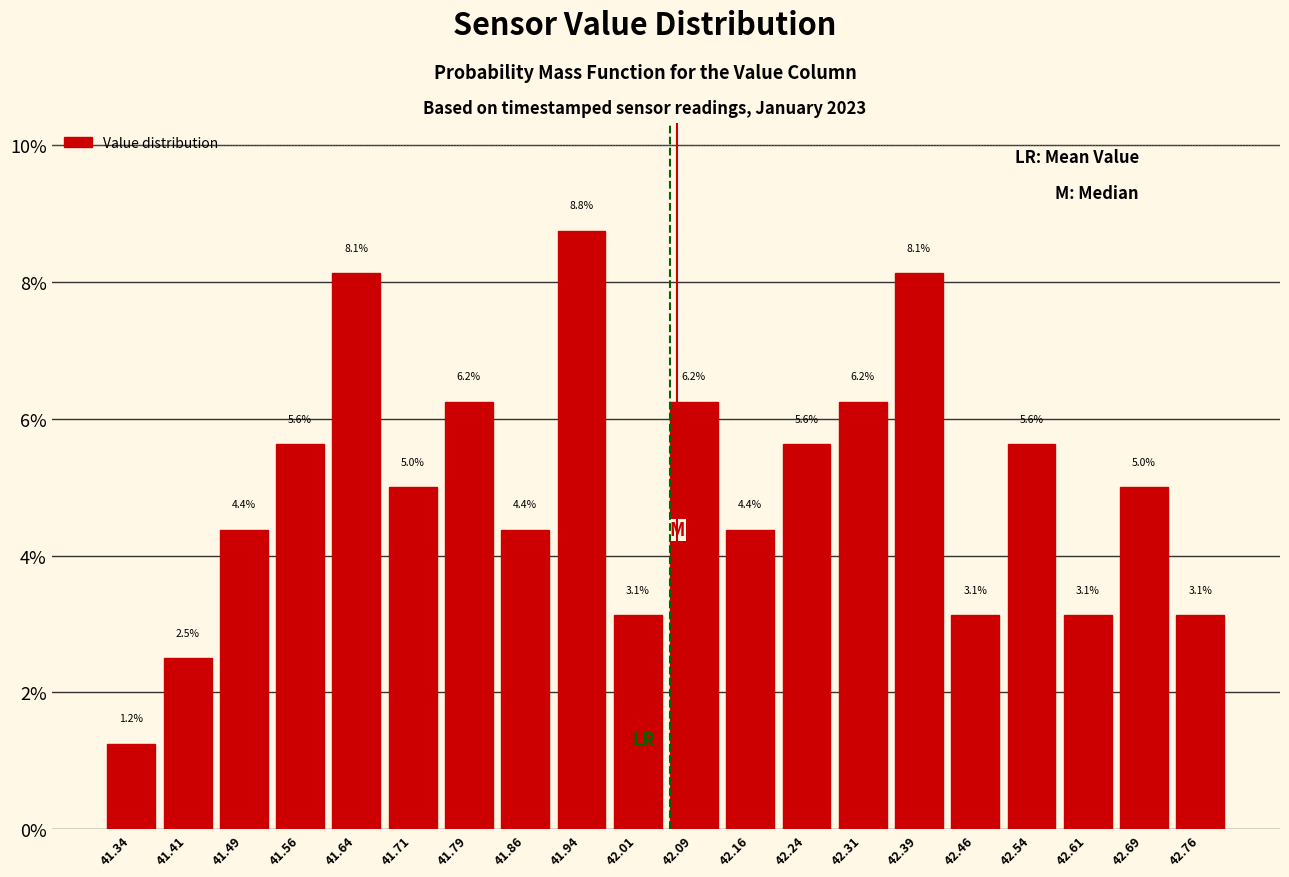

Which range on the x-axis has the tallest bar?

41.900 to 41.975